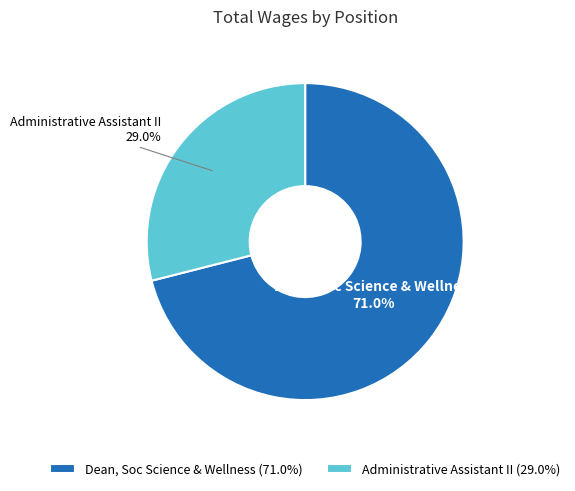

Is it true that Dean, Soc Science & Wellness is 71% of the pie?

True